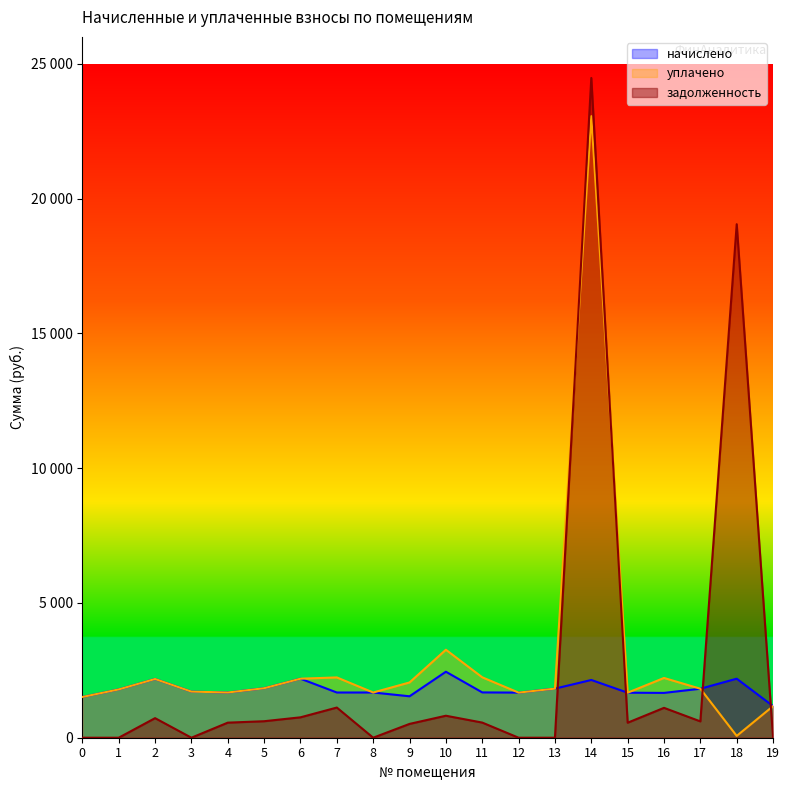

How many distinct data groups are displayed?

3